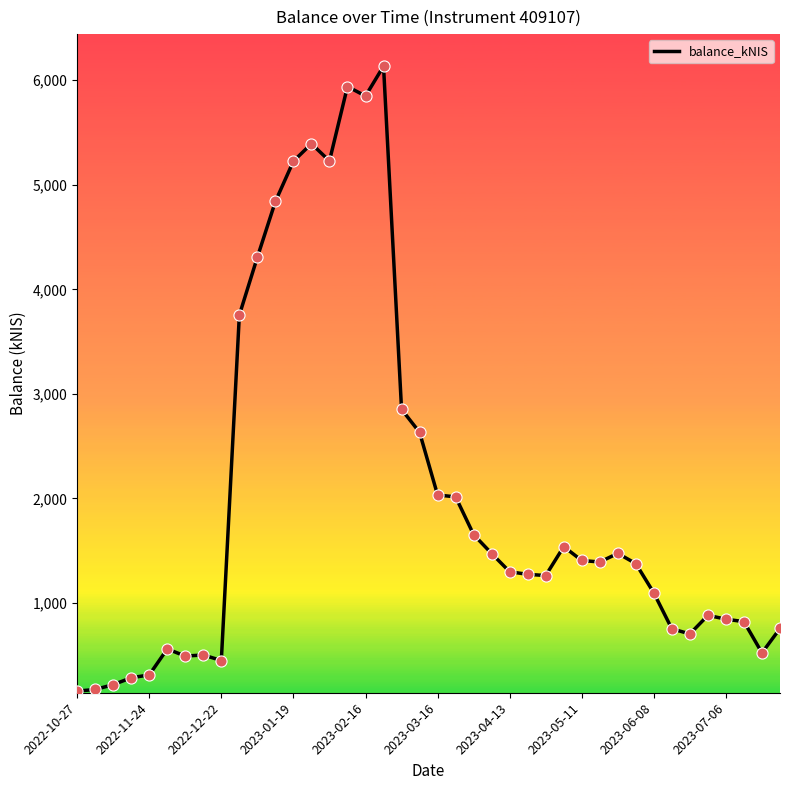

What is the maximum value shown in the chart?

6133.8